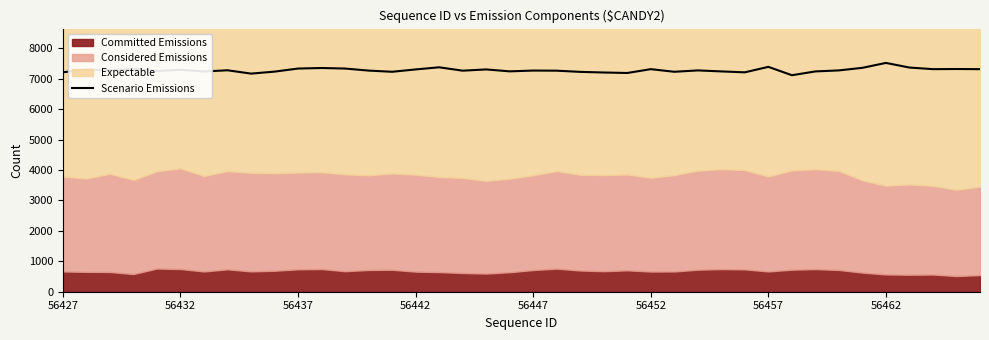

Is it true that Scenario Emissions equals 7389 at 56457?

True